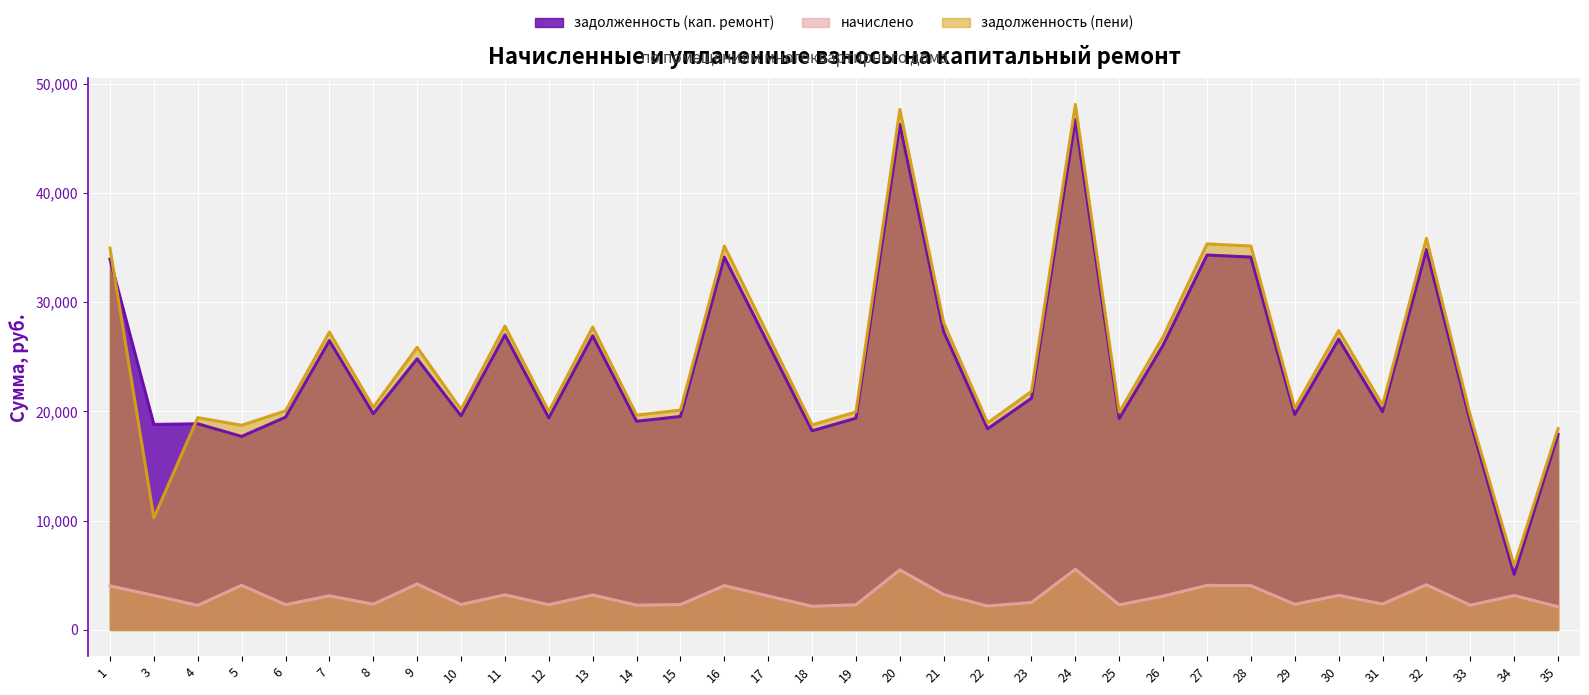

What is the approximate value of задолженность (пени) at 23?

21831.6